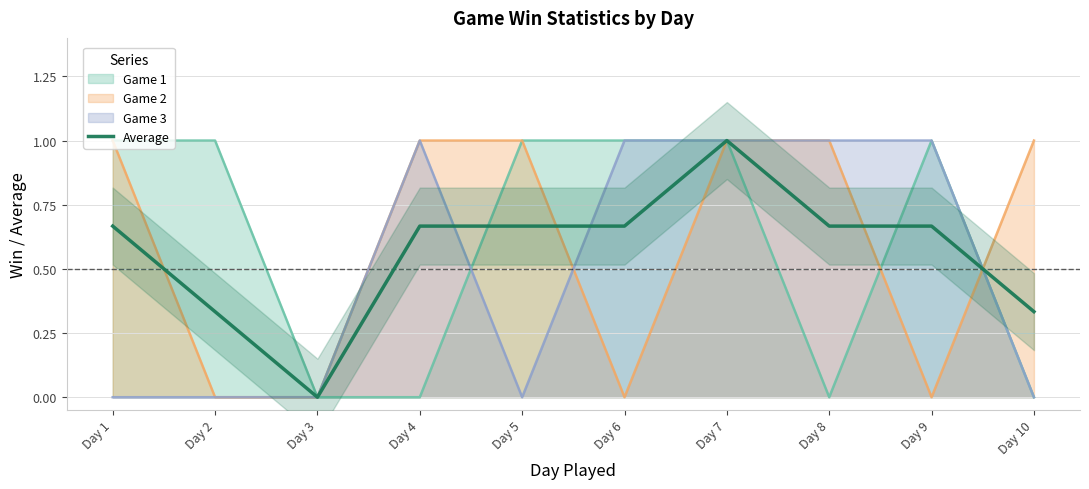

What is the sum of all values?

5.7